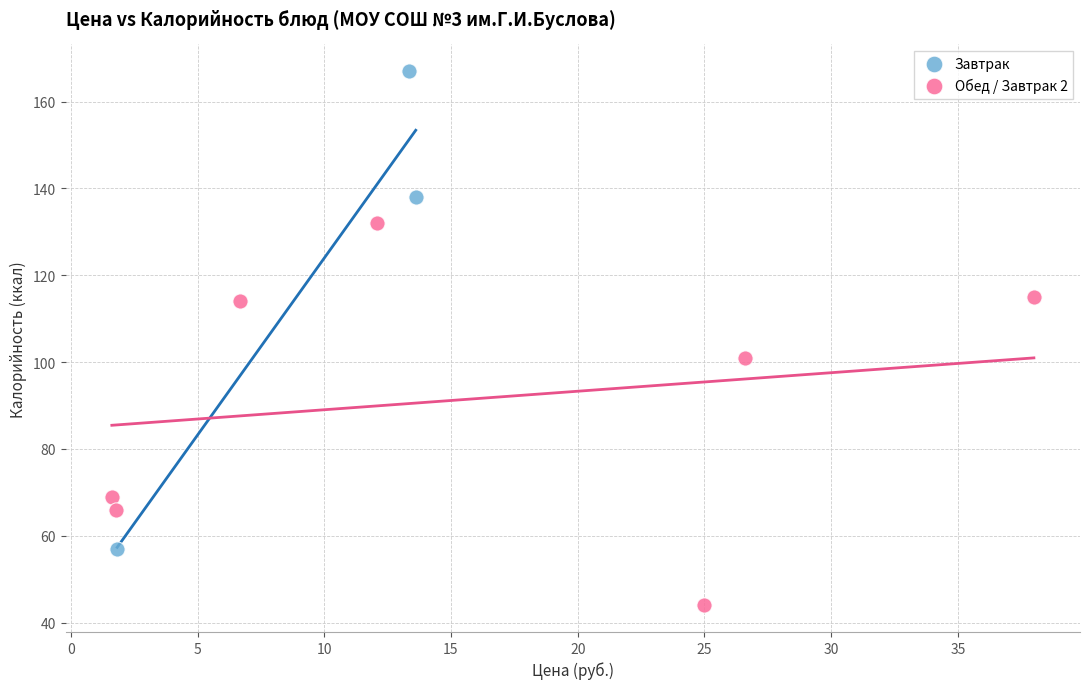

Which series reaches the minimum Y coordinate?

Обед / Завтрак 2